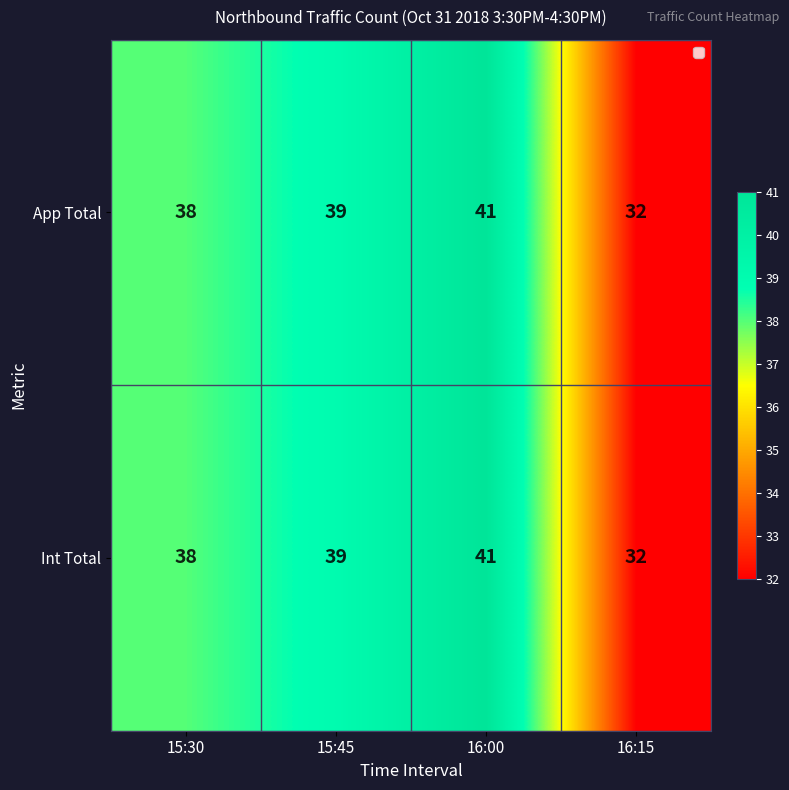

At which category is the sum across all series the highest?

16:00